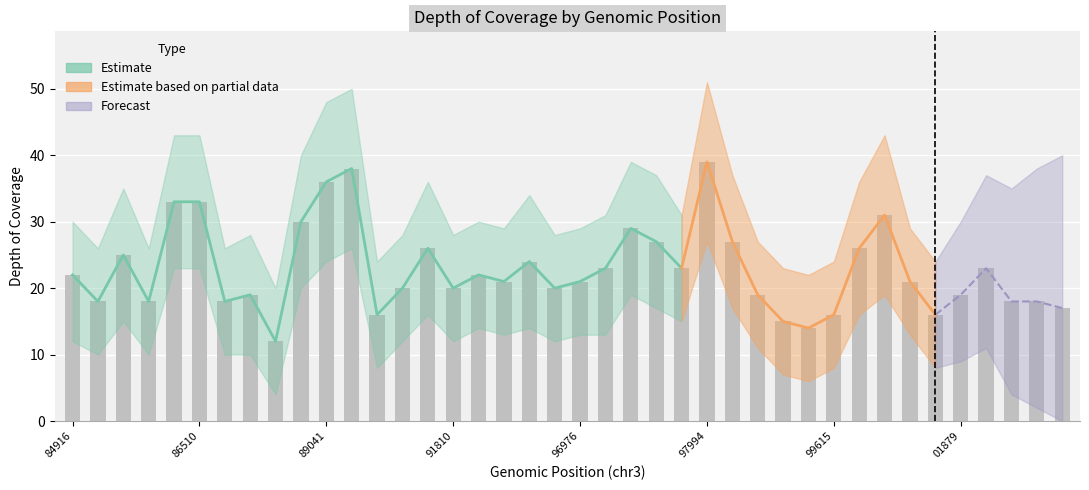

How many distinct data groups are displayed?

3